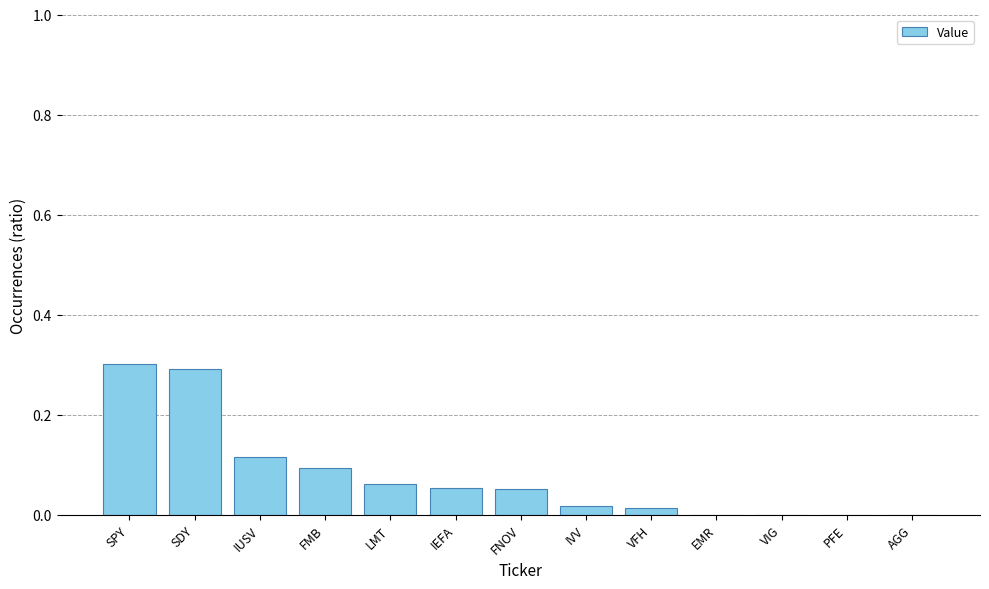

The chart shows a value of 0.0 at LMT. True or false?

False